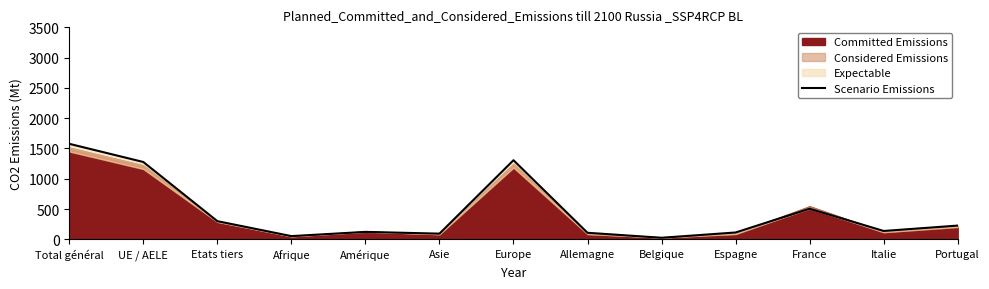

Which category has the highest value across all series?

Total général